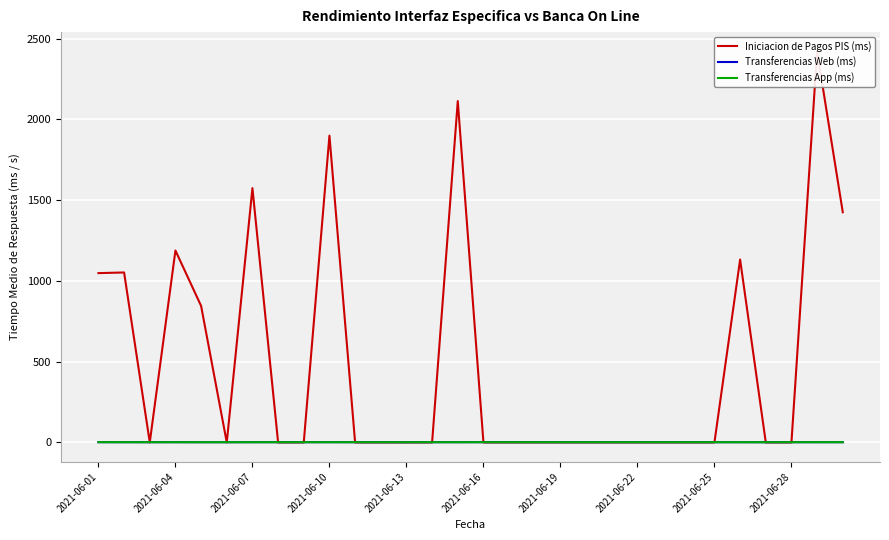

Count the number of categories in the chart.

30